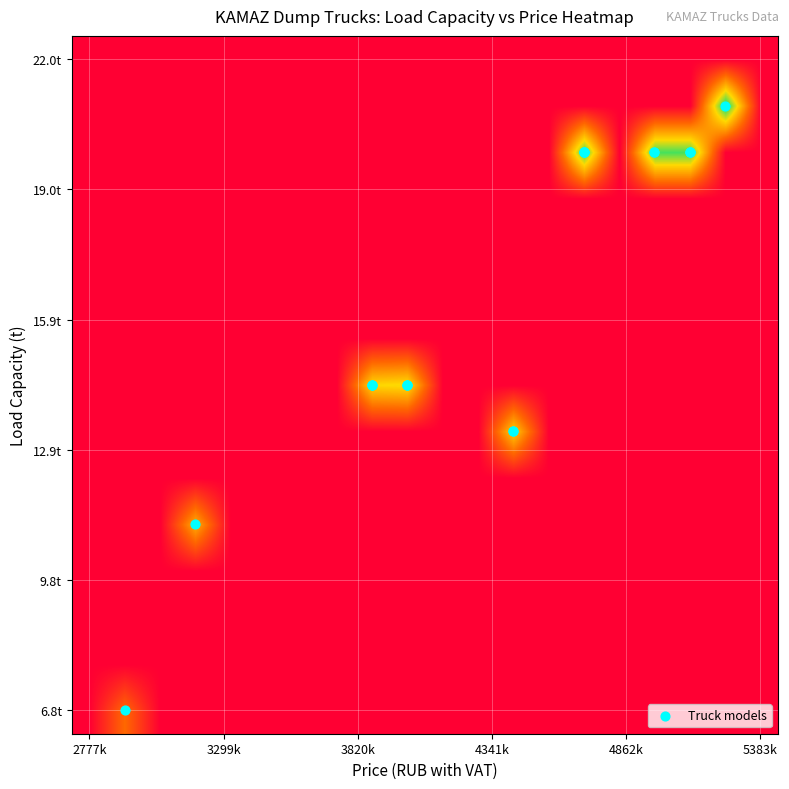

At how many categories does at least one series exceed 21?

1